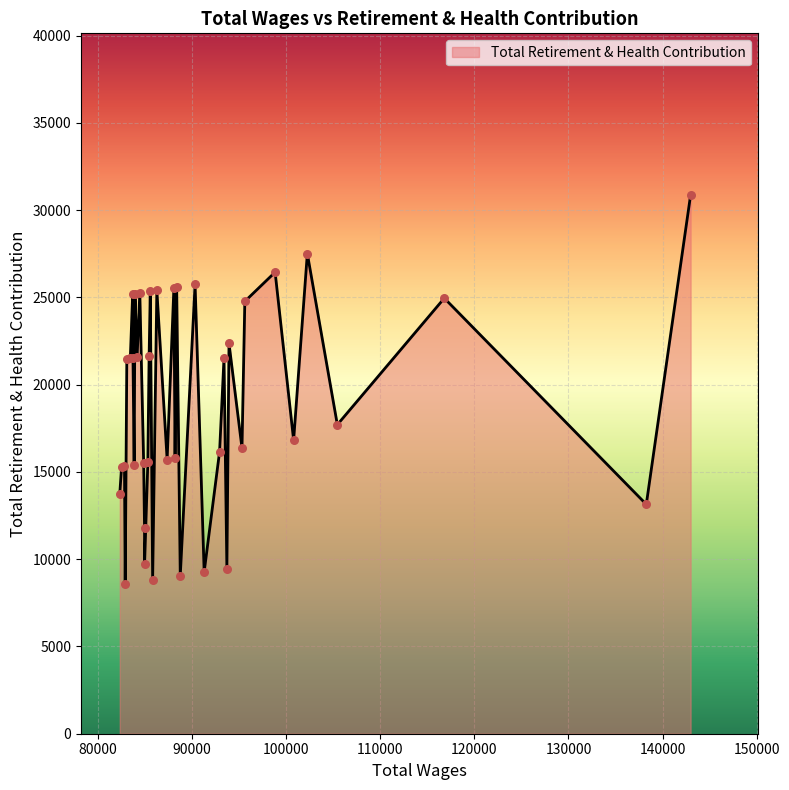

What is the difference between the maximum and minimum values?

22299